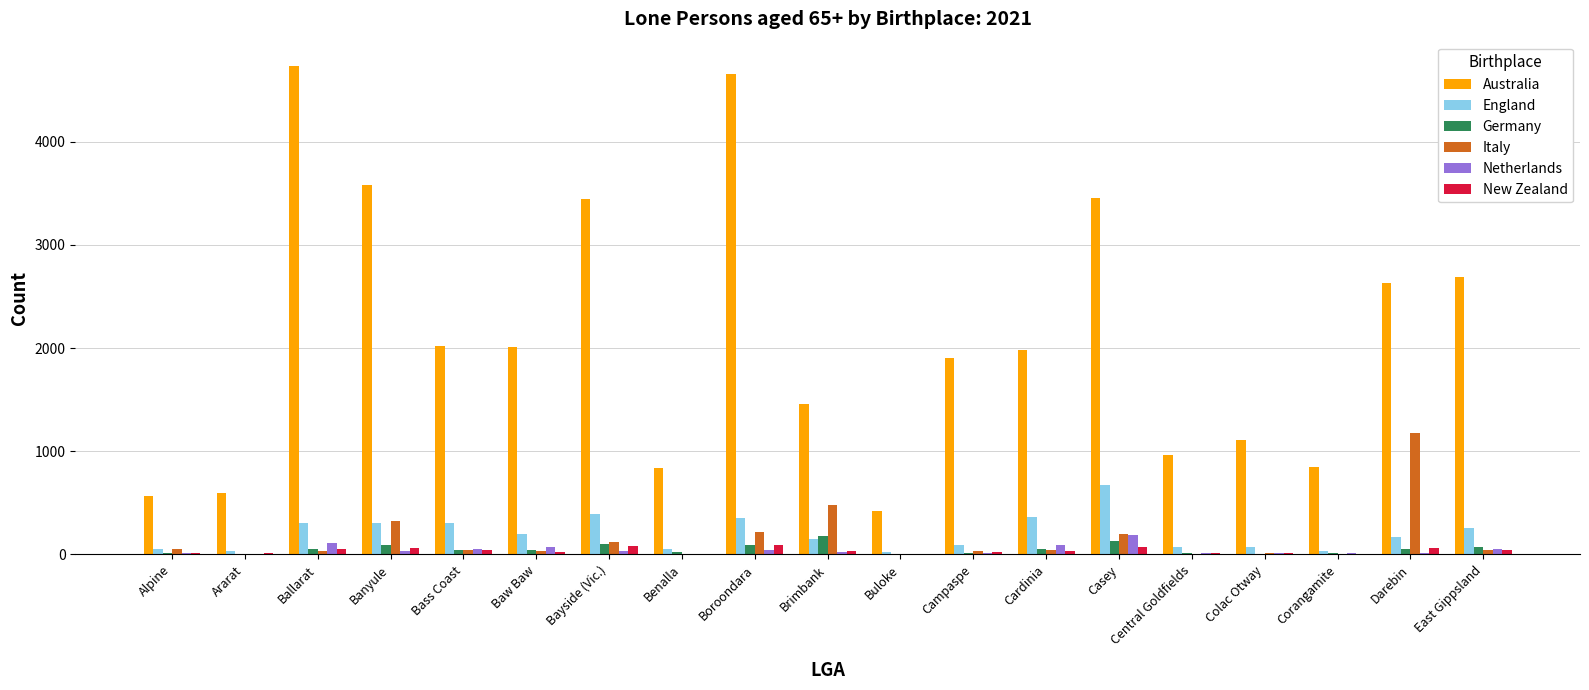

Which series changed the most between Alpine and Boroondara?

Australia